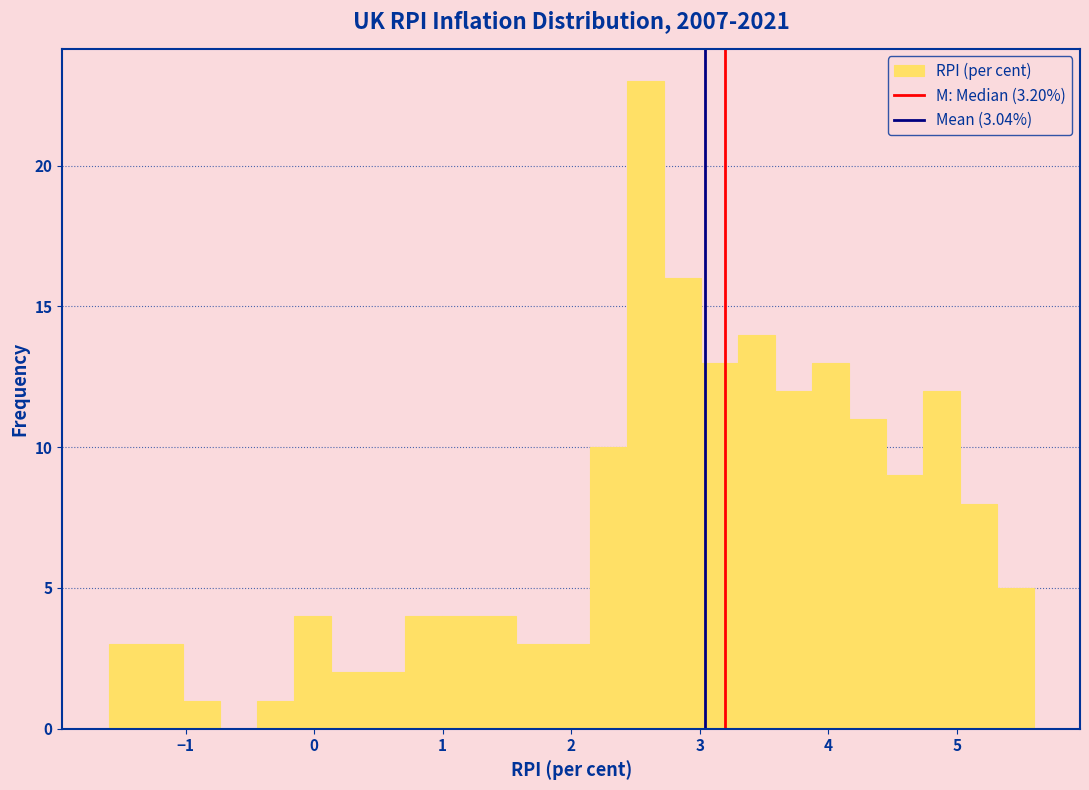

Read against the x-axis, roughly where is the centre of the tallest bar?

2.6